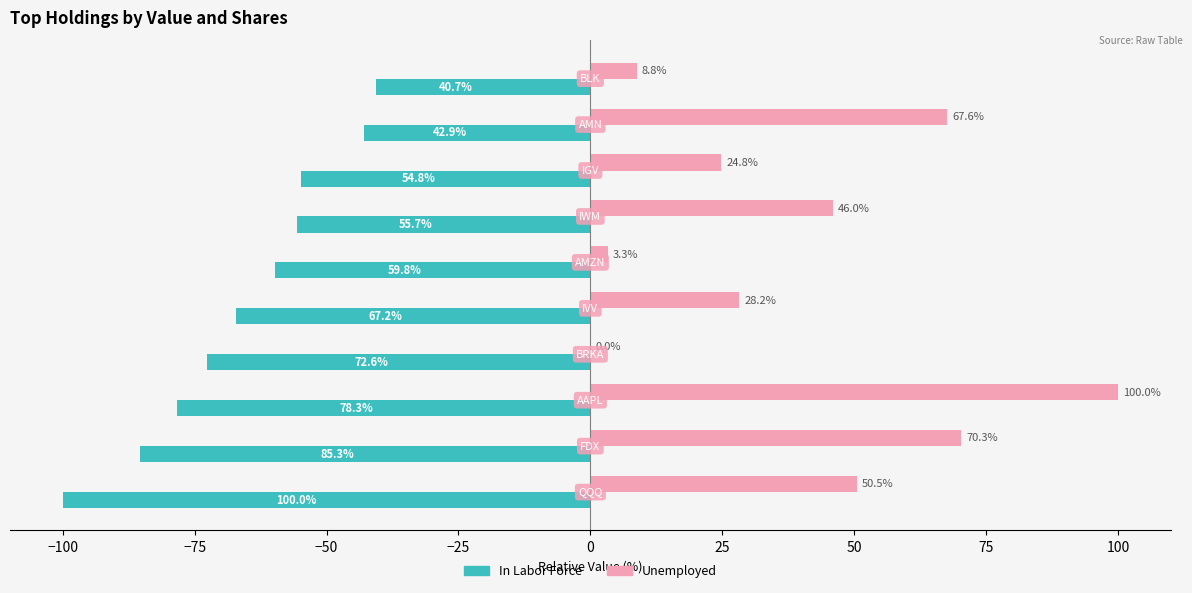

Which series has the largest total across all categories?

Unemployed